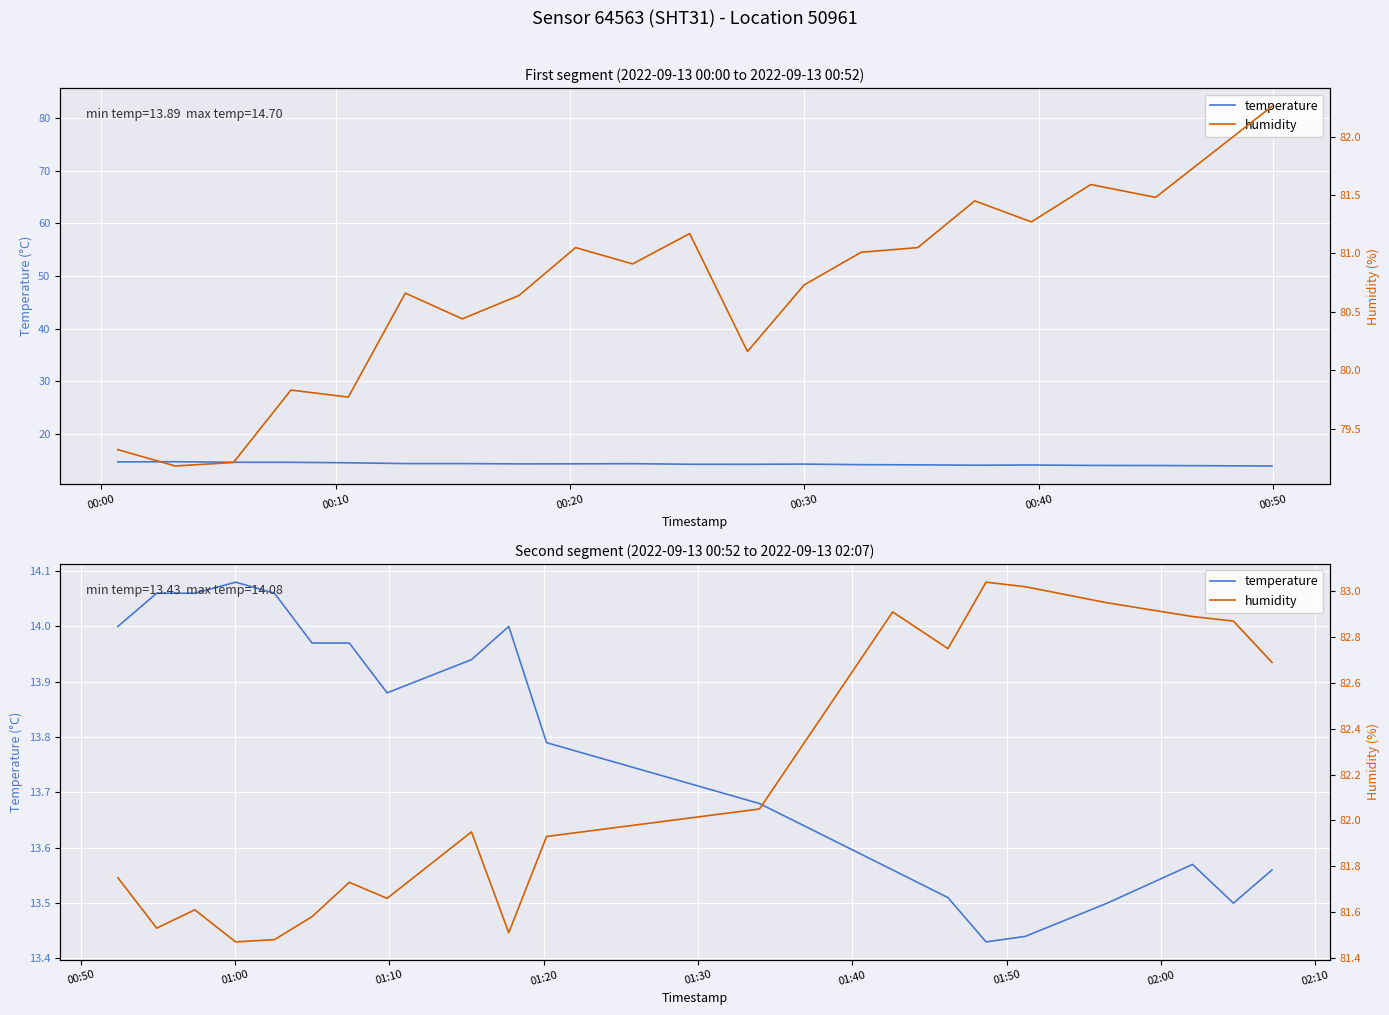

What is the value of the humidity point at the 5th from the left?

81.5